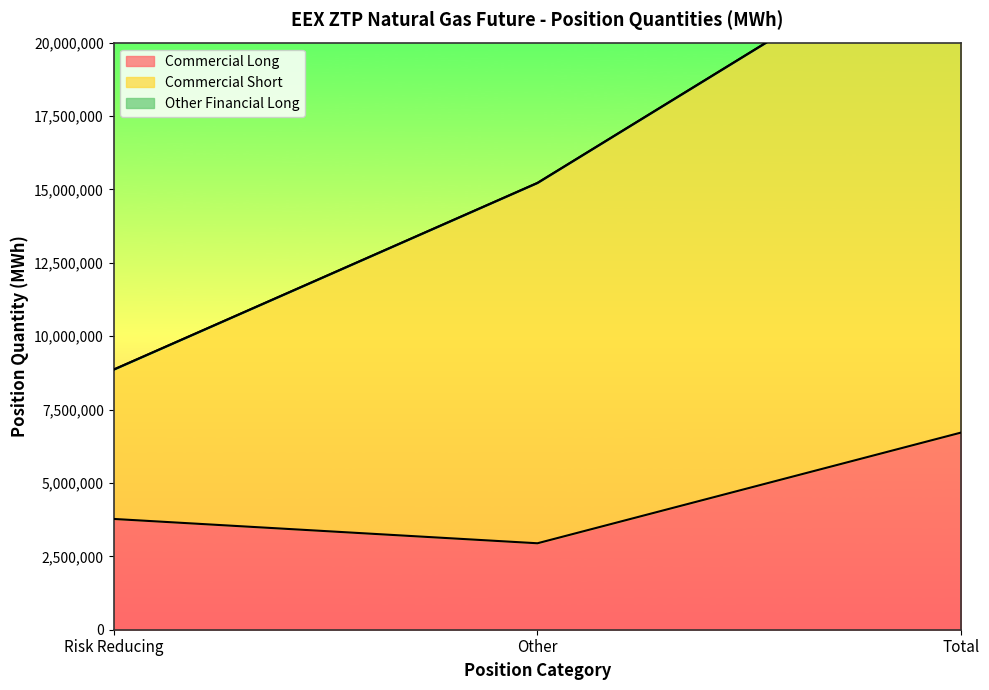

What is the difference between the second highest and minimum values in the Commercial Long series?

828845